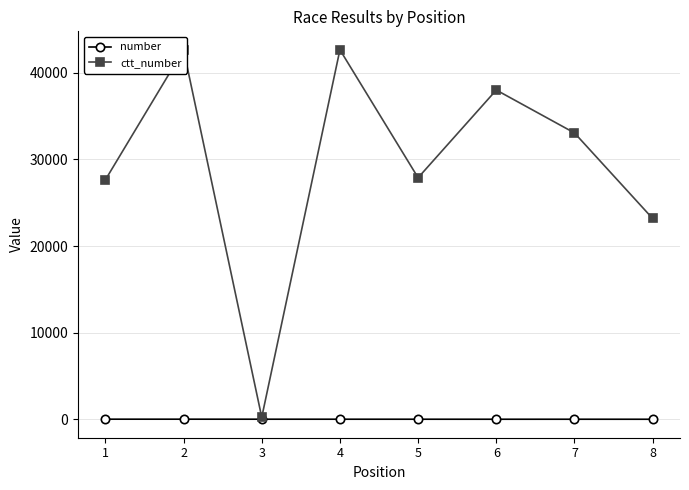

What is the total value across all series at 6?

38007